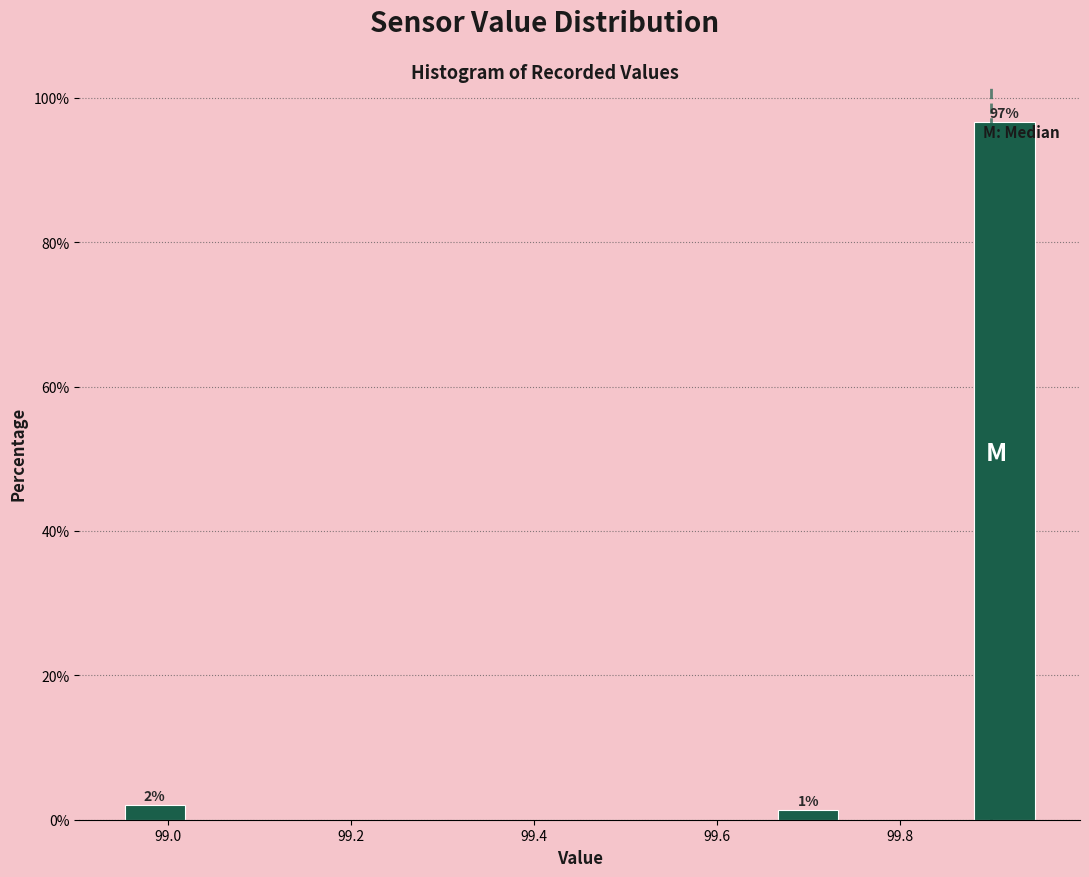

Around what value on the x-axis is the tallest bar? Give the approximate position of its centre, as read against the axis.

99.92